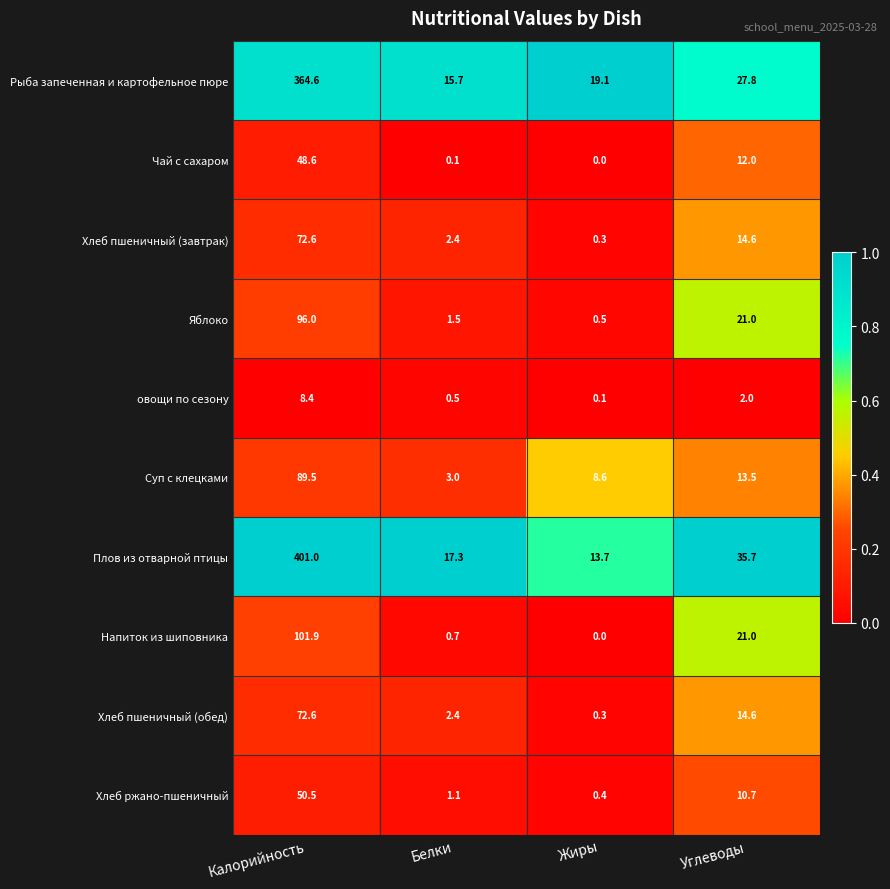

What is the difference between the maximum and minimum values in the Хлеб пшеничный (обед) series?

72.3